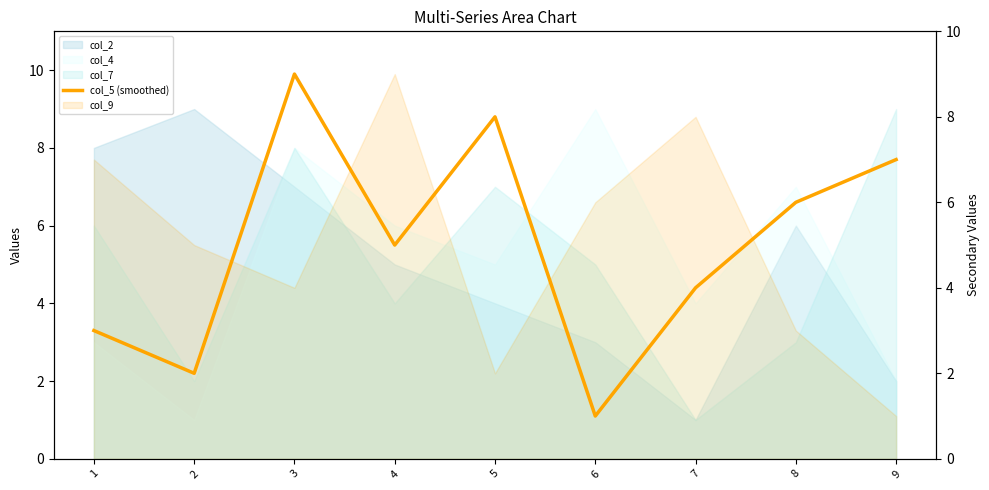

How many data points are less than 5?

4